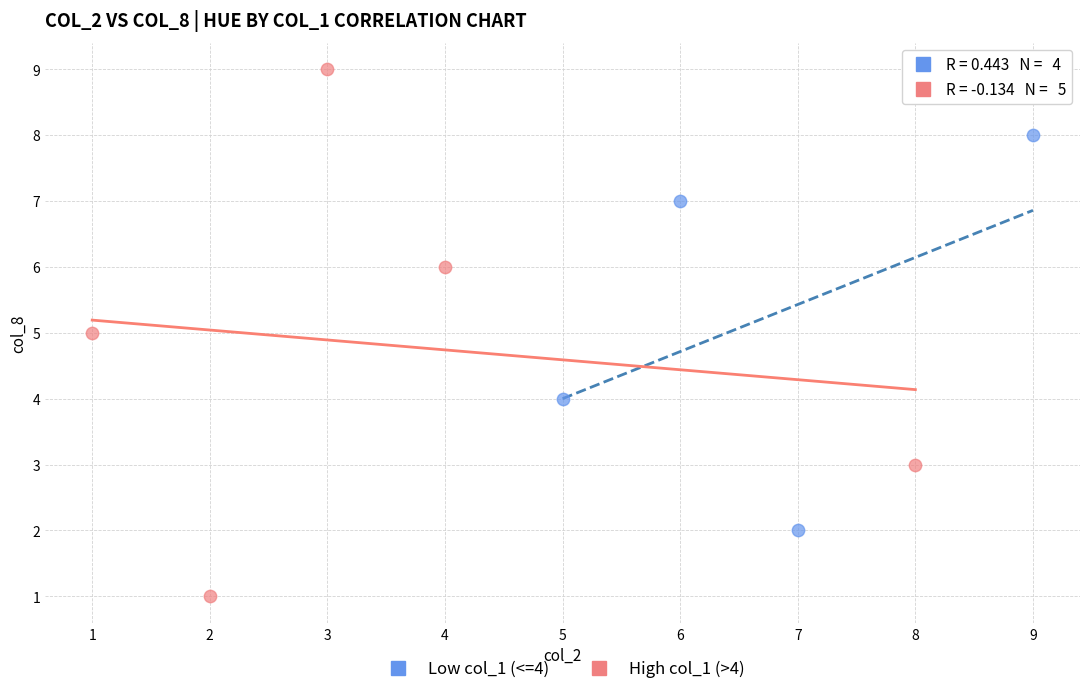

Which series has the widest spread of Y values?

High col_1 (>4)